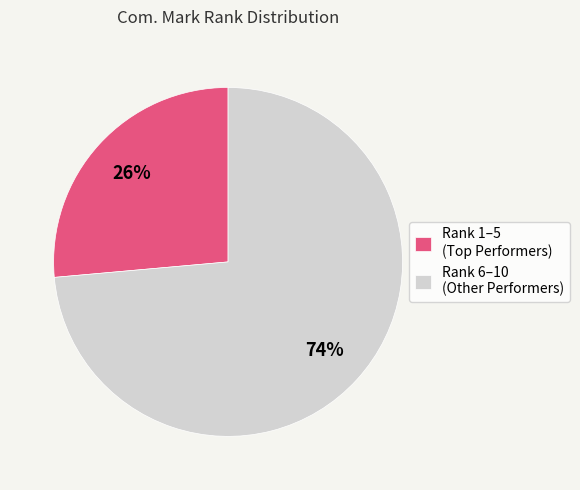

To the nearest percent, what portion does Rank 6–10 (Other Performers) represent?

74%